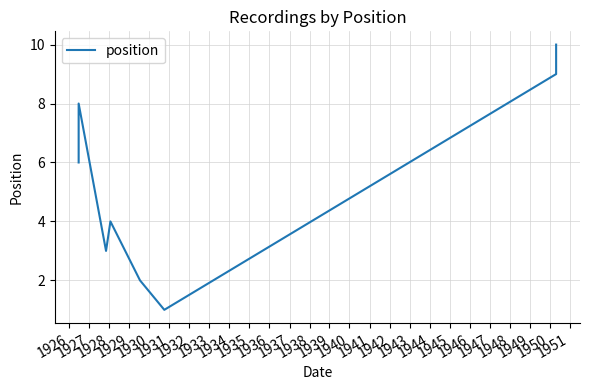

Count the number of values greater than 6.

3